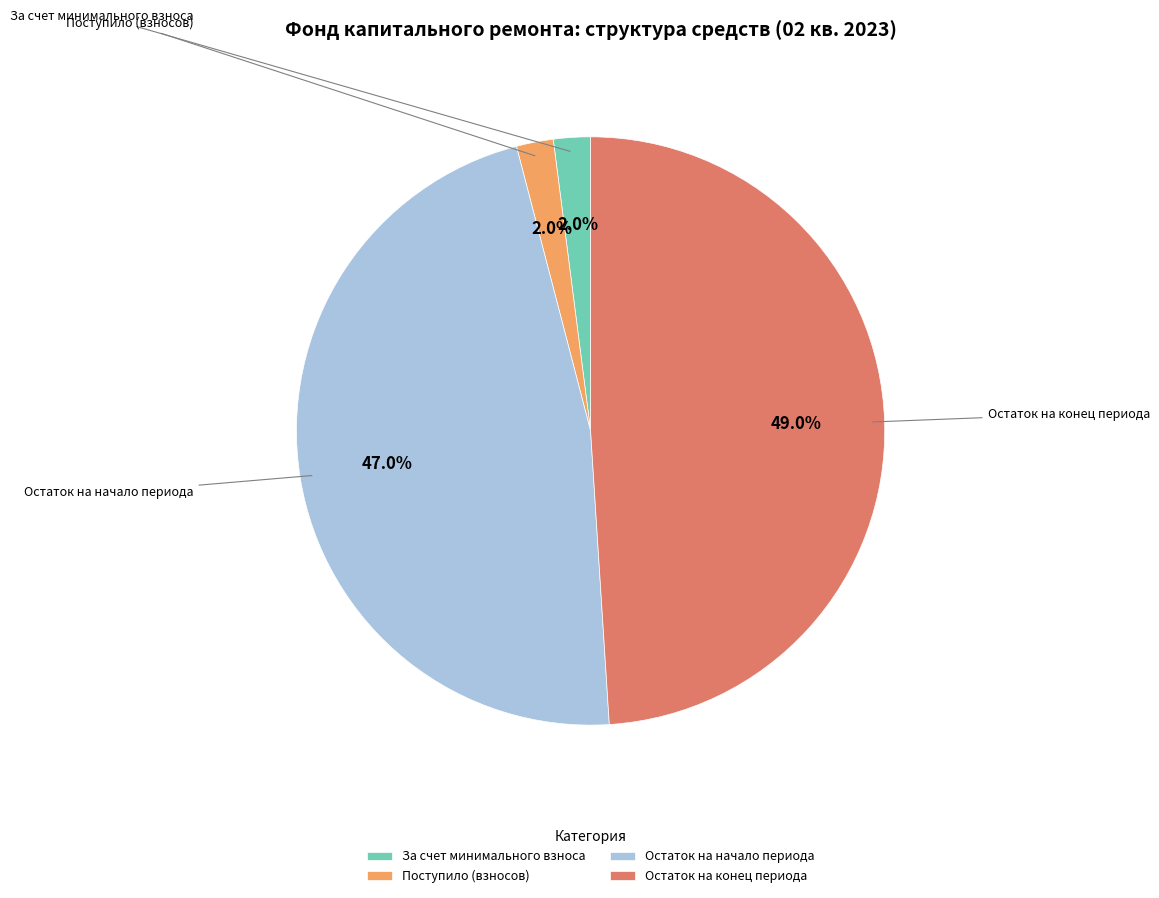

Is Остаток на начало периода the majority of the pie?

No